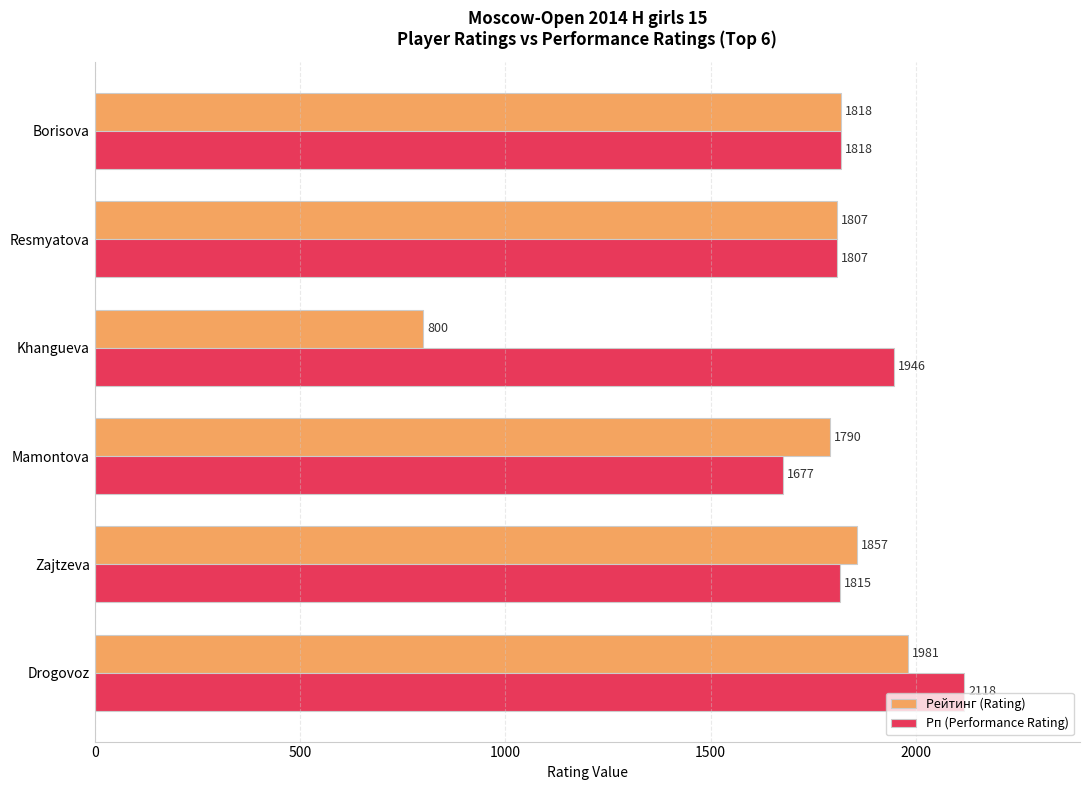

At which label is Рп (Performance Rating) closest to 1897?

Khangueva